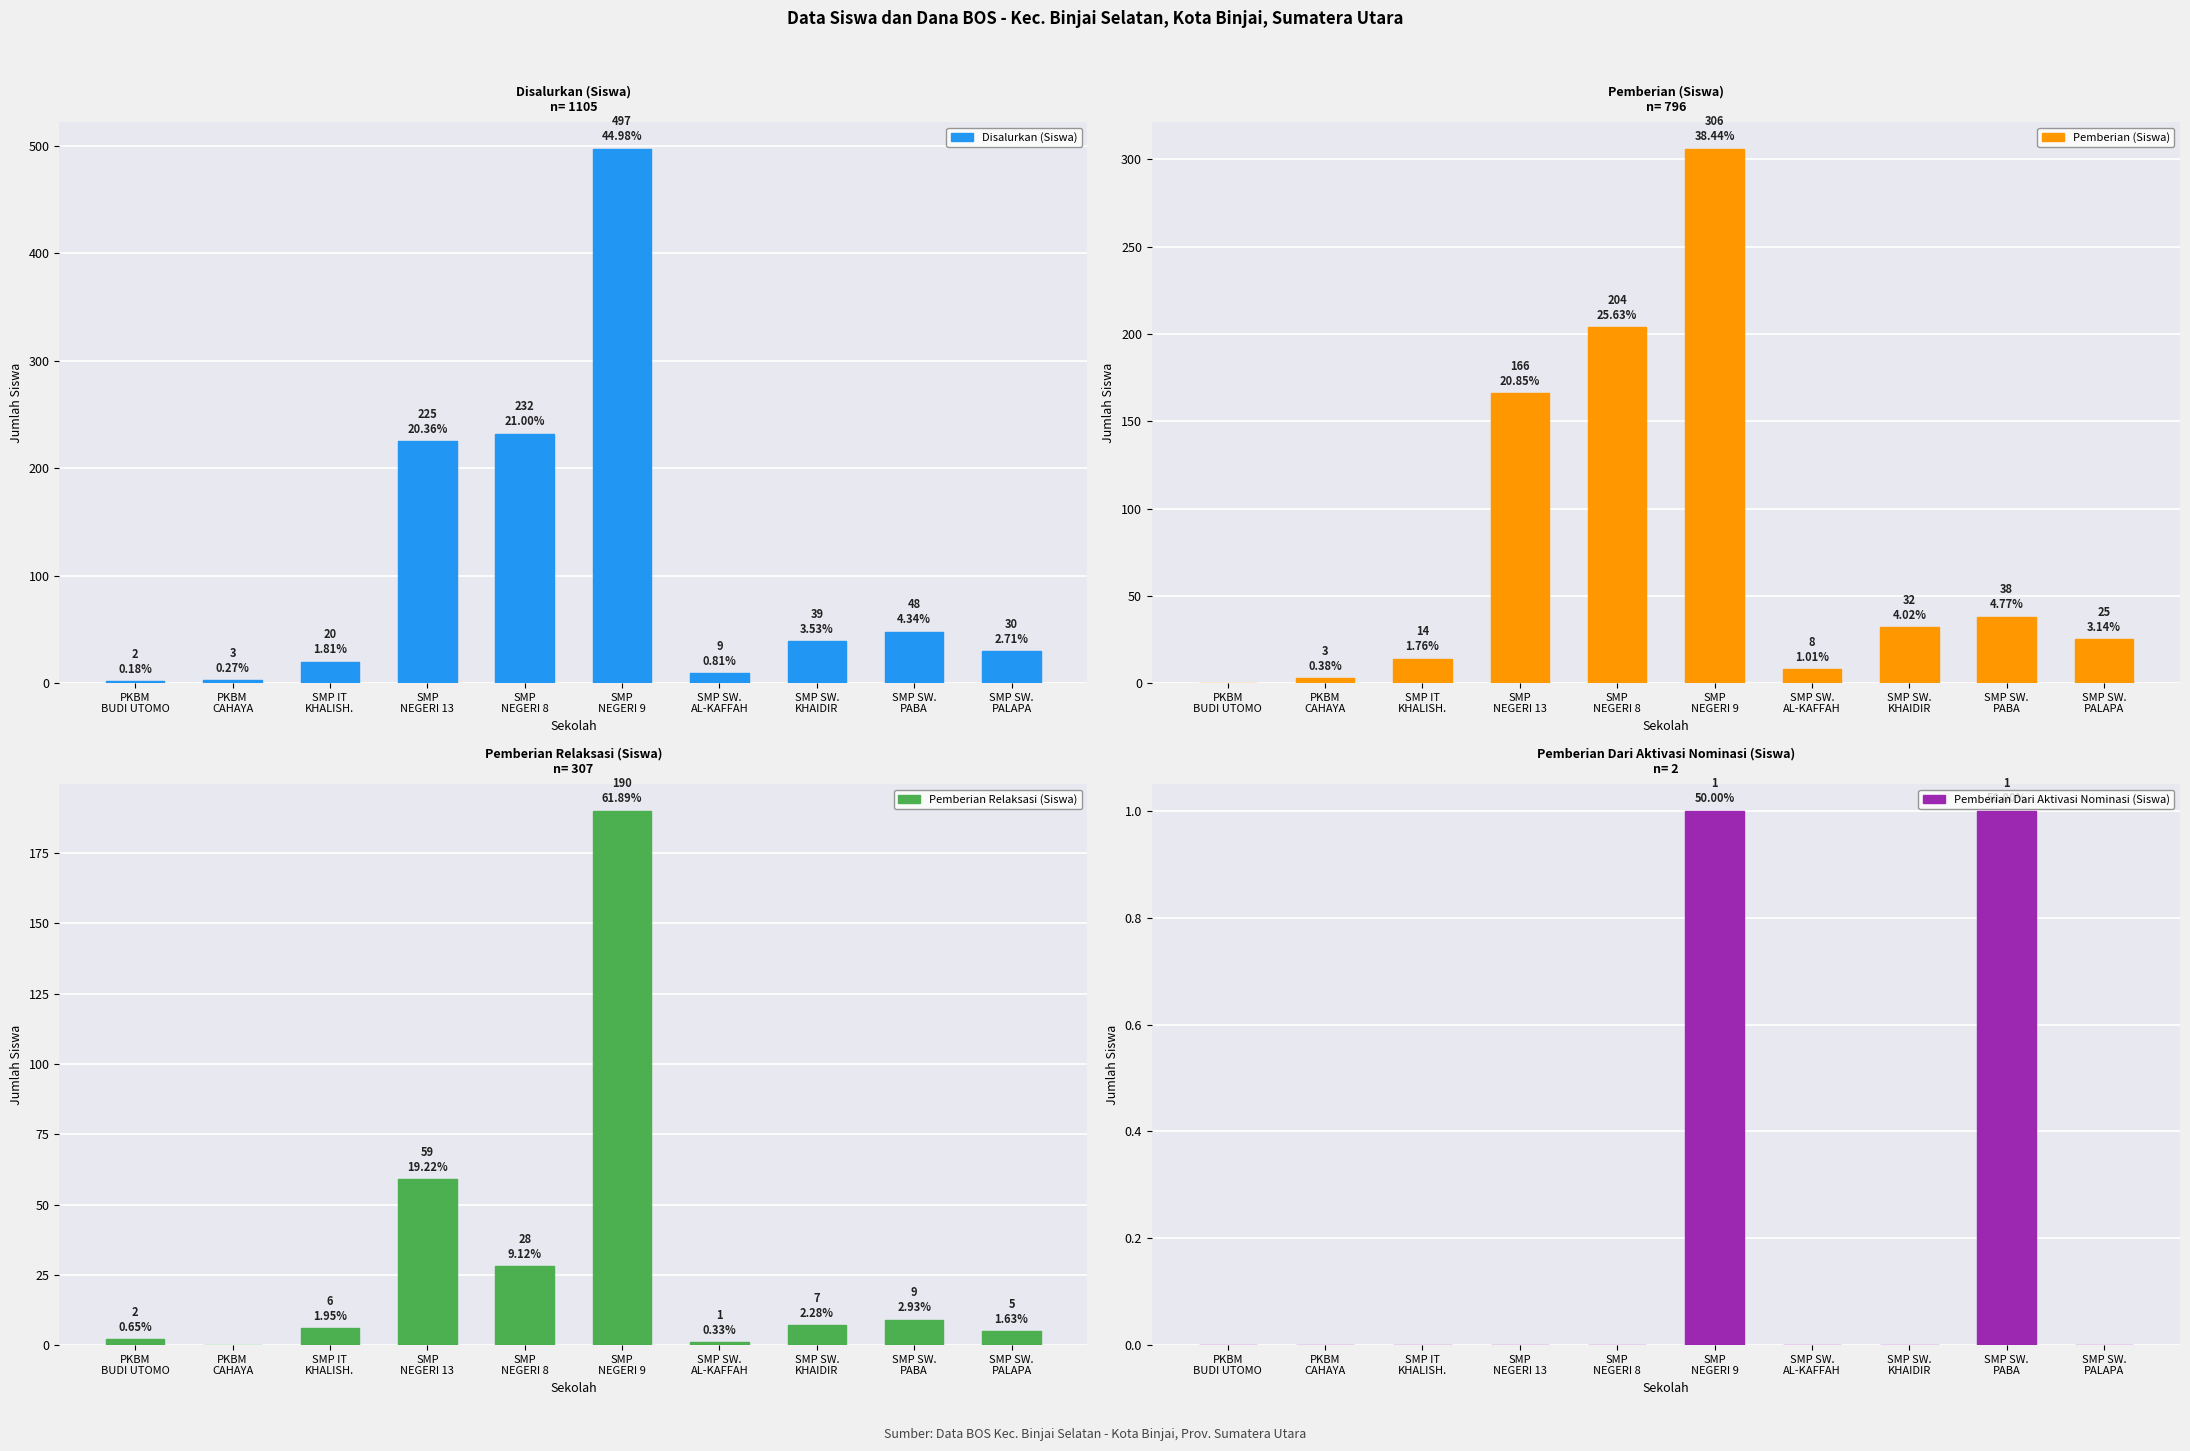

Which category has the highest value across all series?

SMP
NEGERI 9